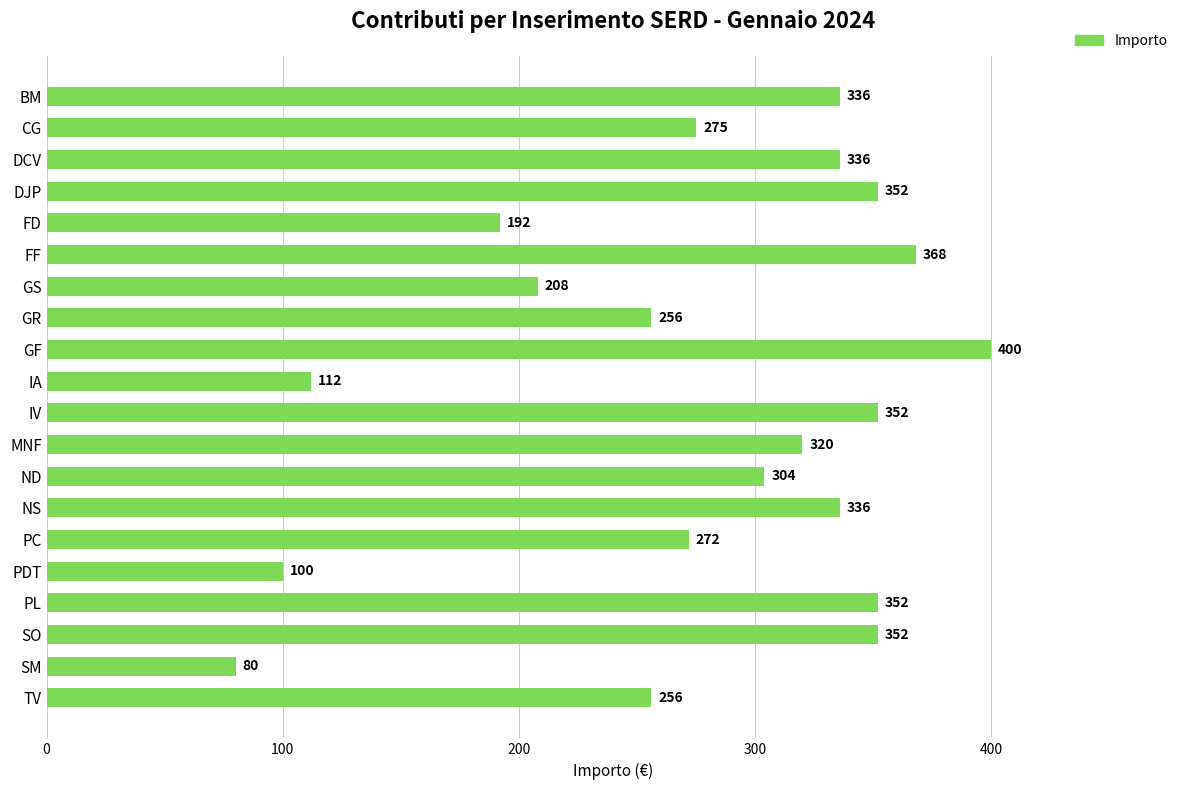

Is it true that the value at PDT is 100?

True